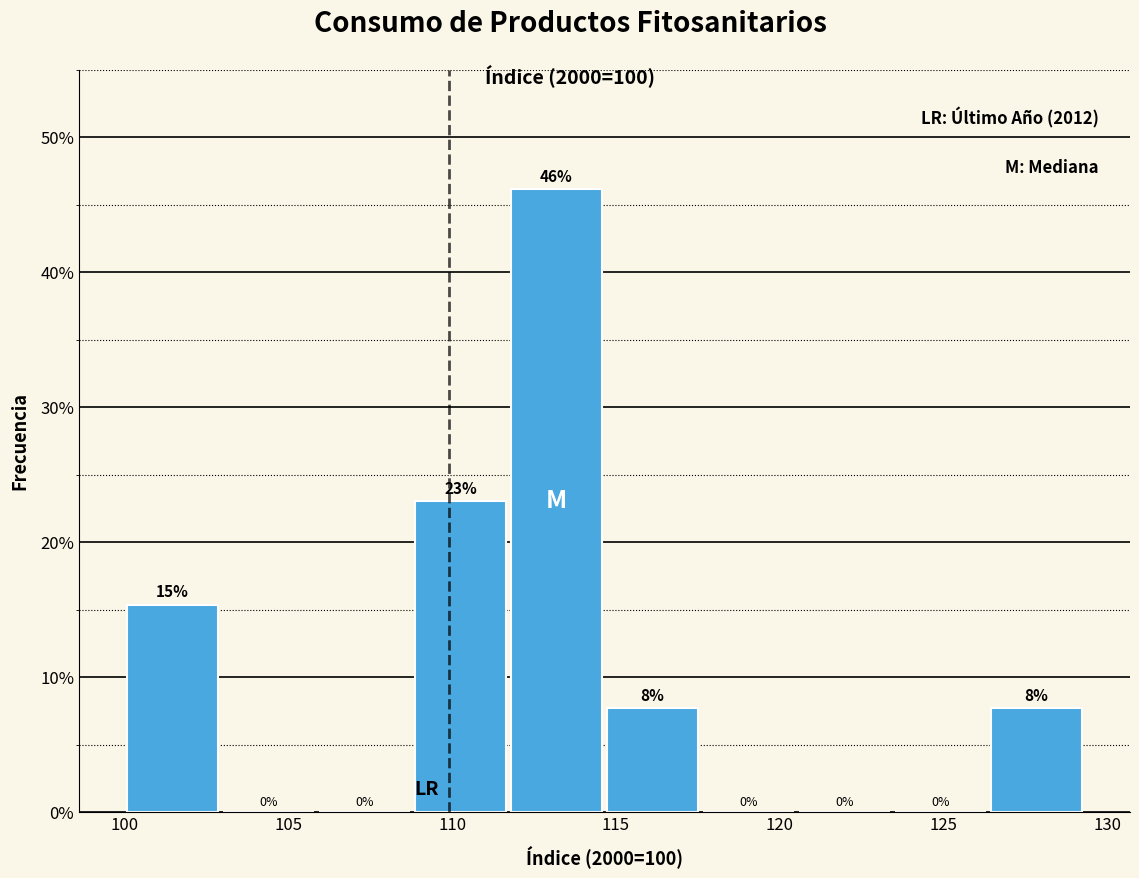

Over which range of the x-axis is the bar tallest?

111.5 to 114.5